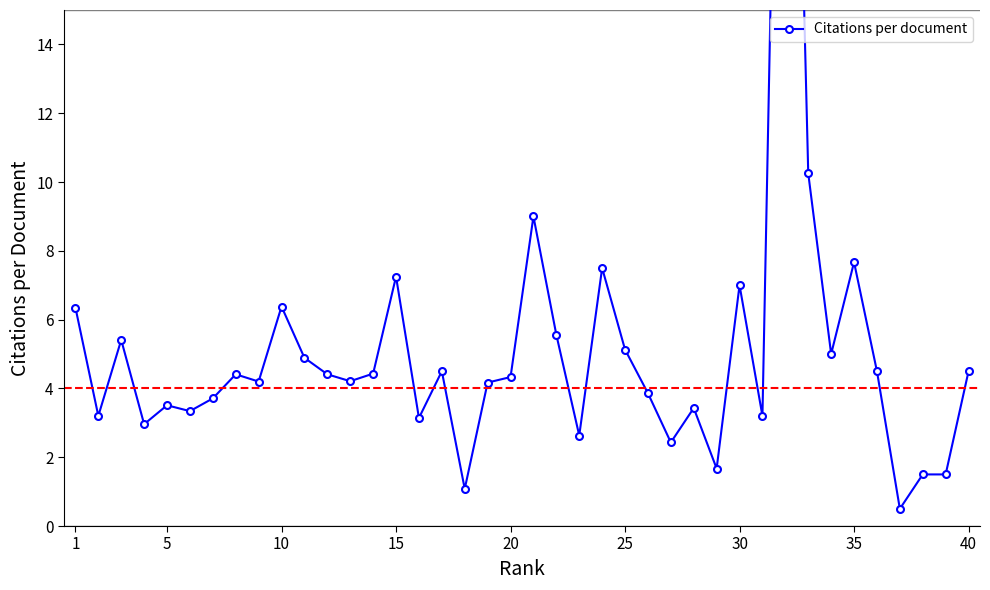

What is the minimum value shown in the chart?

0.5